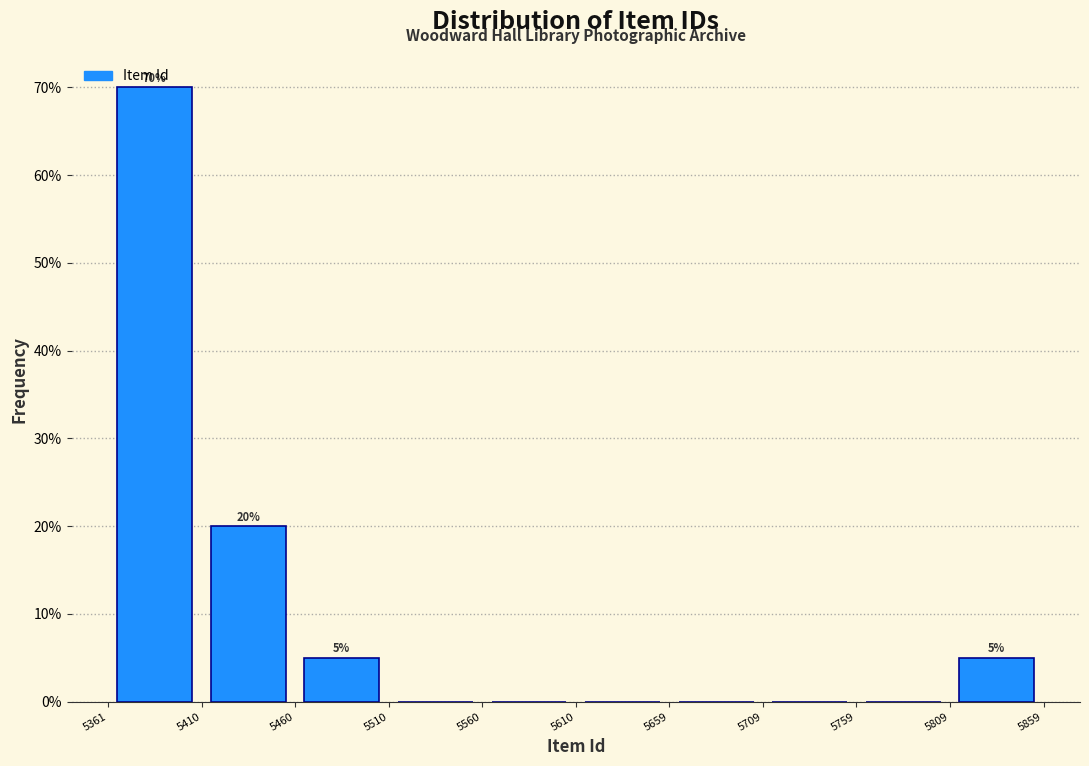

Over which range of the x-axis is the bar tallest?

5361 to 5410